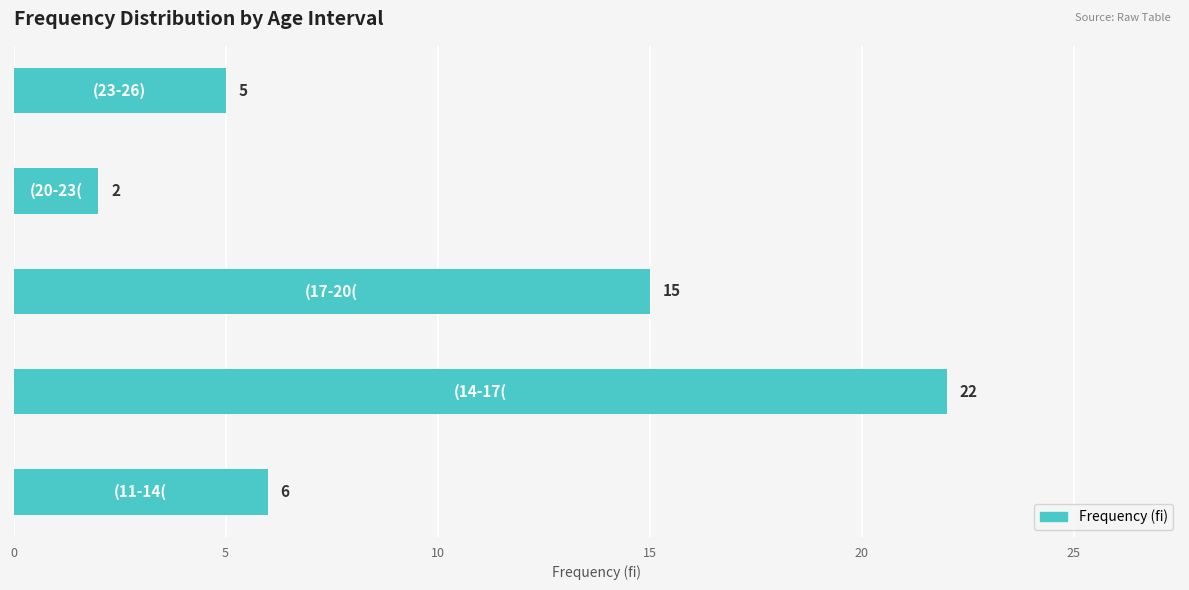

What is the maximum value shown in the chart?

22